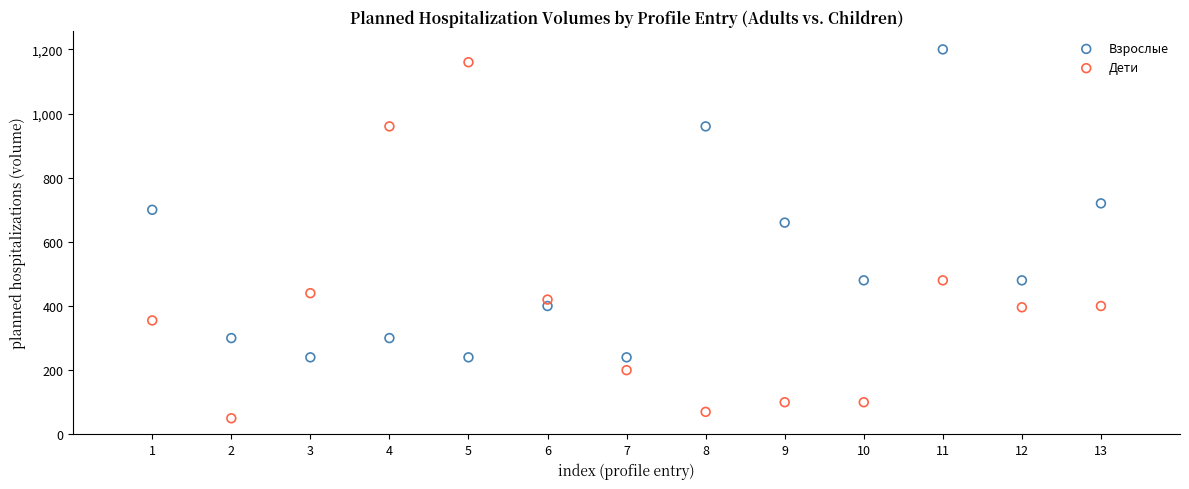

Which series has the widest spread of Y values?

Дети